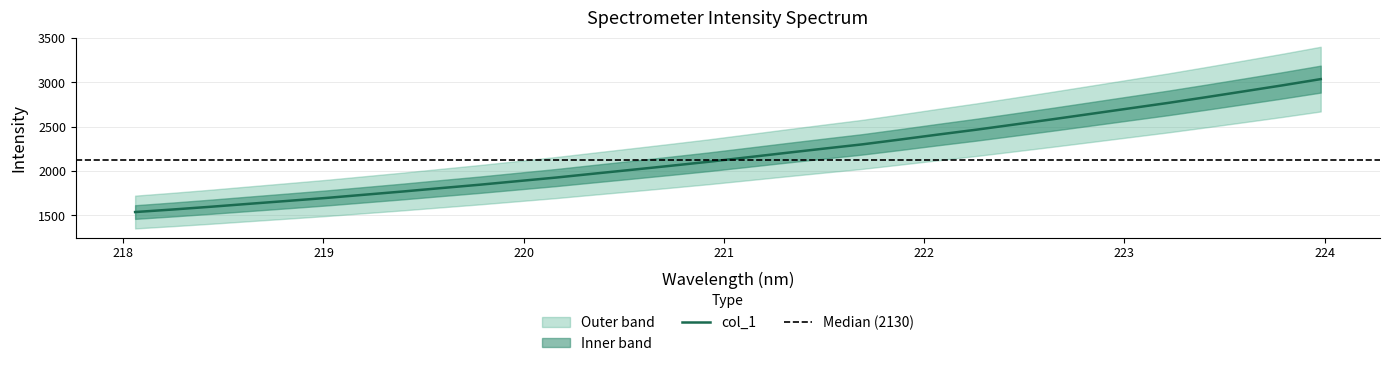

Count the number of data series in this chart.

1